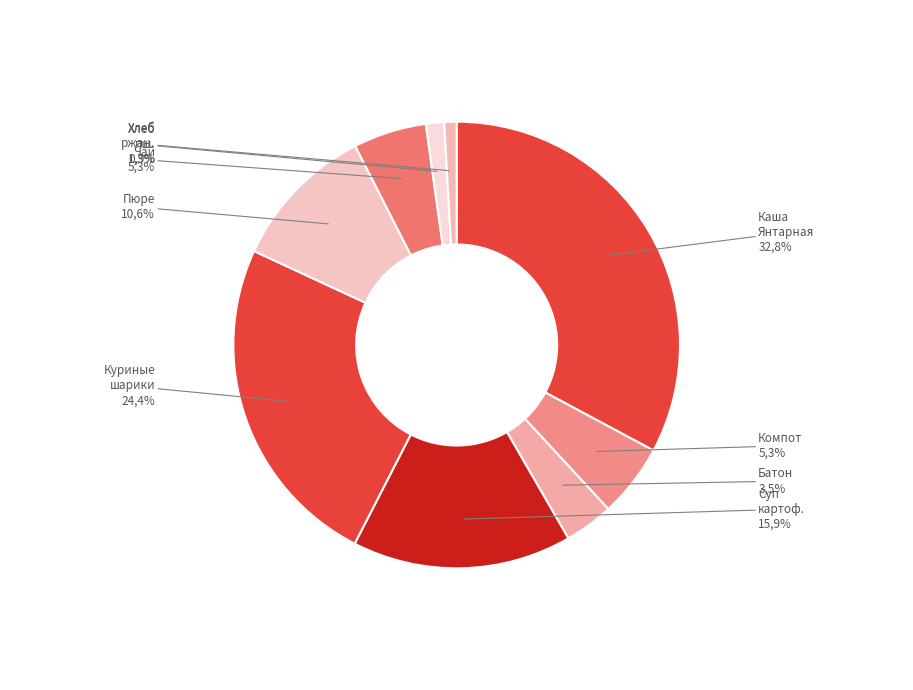

What percentage is NOT represented by Батон особый?

96.5%